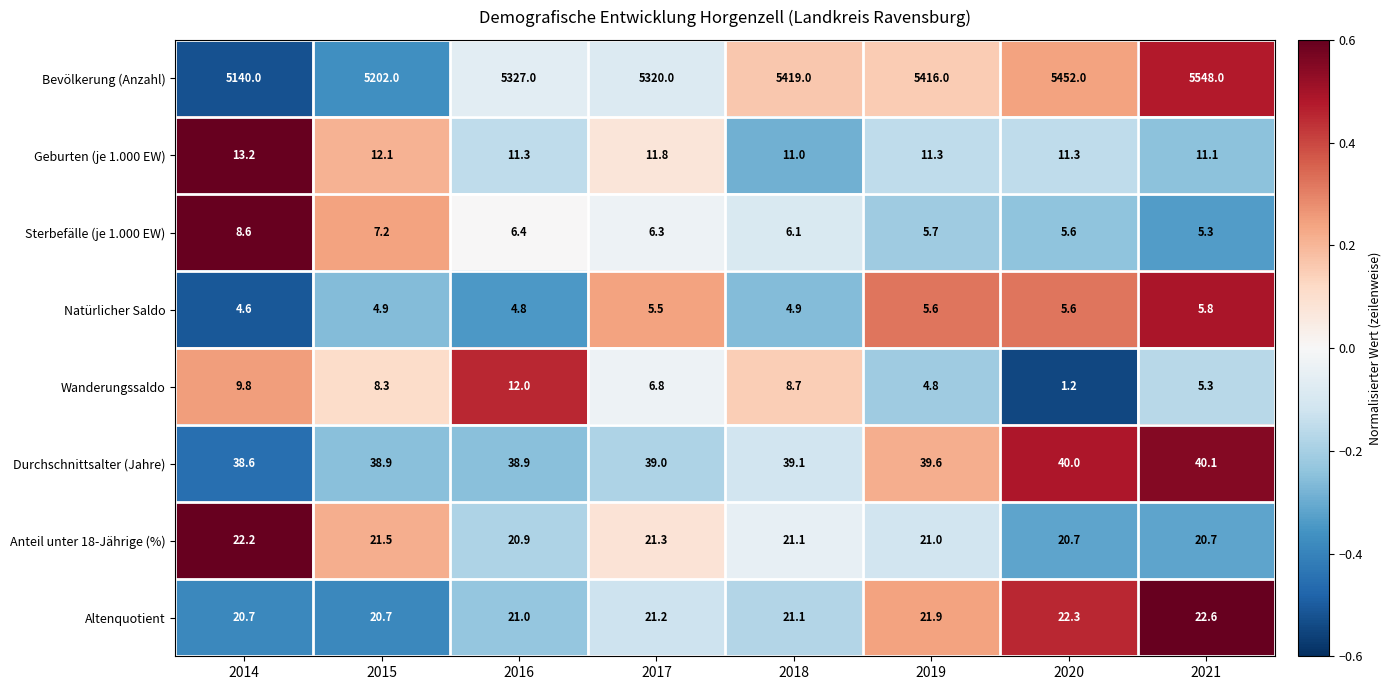

Is the value of Bevölkerung (Anzahl) at 2019 greater than the value of Geburten (je 1.000 EW) at 2020?

Yes